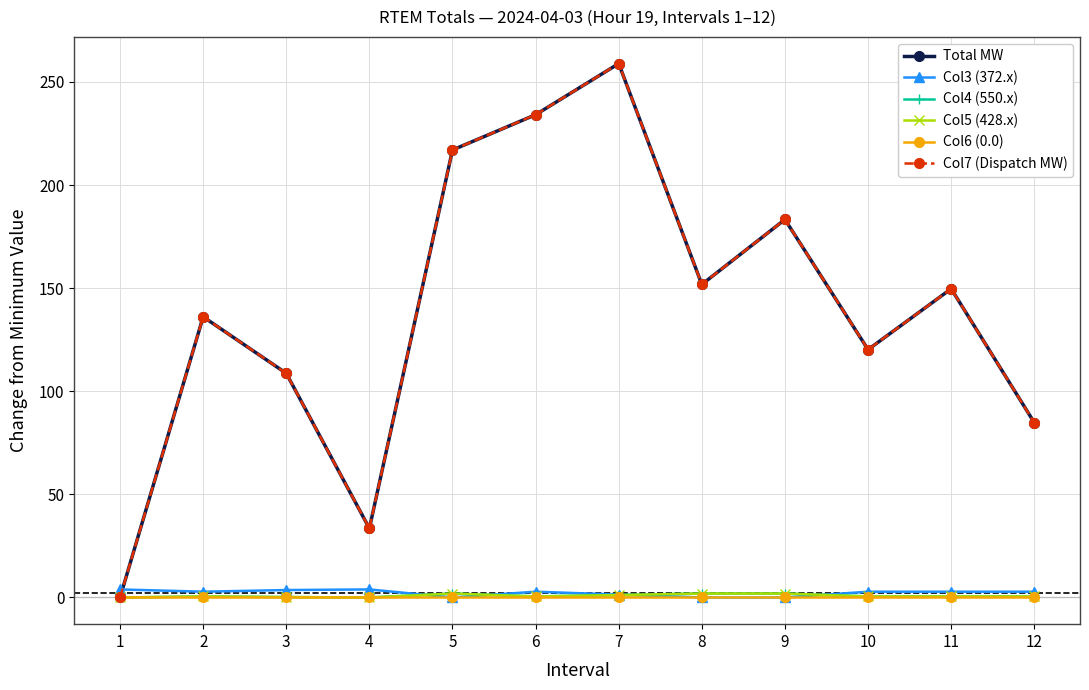

Is it true that Col3 (372.x) equals 4.2 at 10?

False